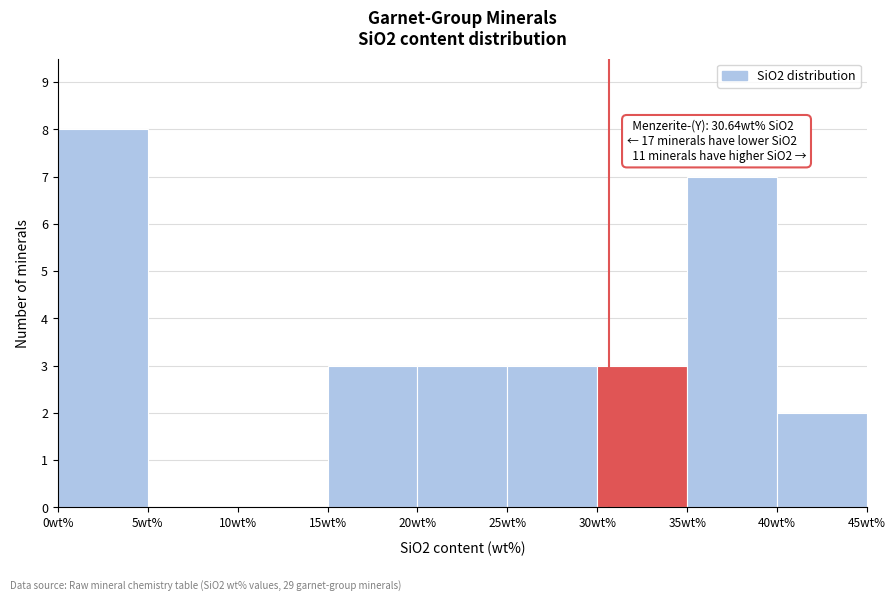

Which range on the x-axis has the tallest bar?

0 to 5